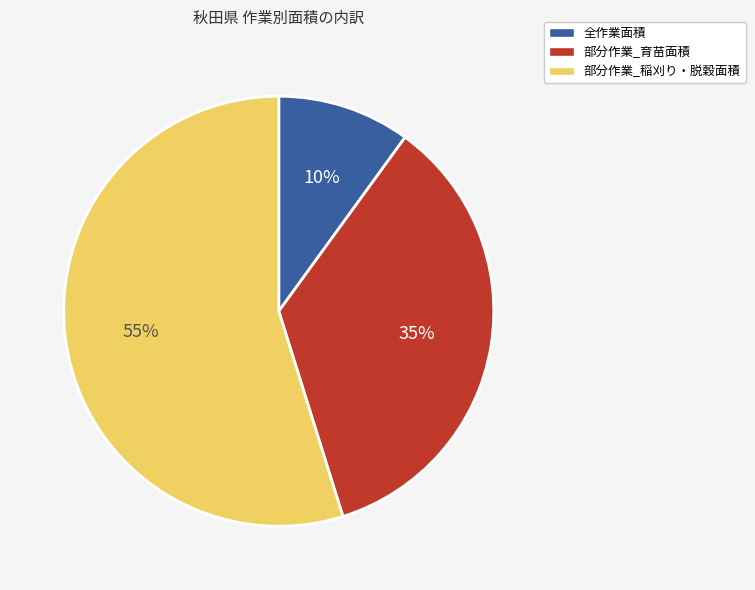

To the nearest percent, what percentage of the pie is 部分作業_育苗面積?

35%